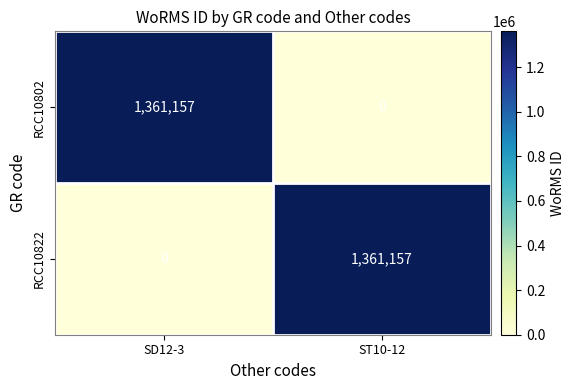

The RCC10802 series shows 674976 at SD12-3. True or false?

False